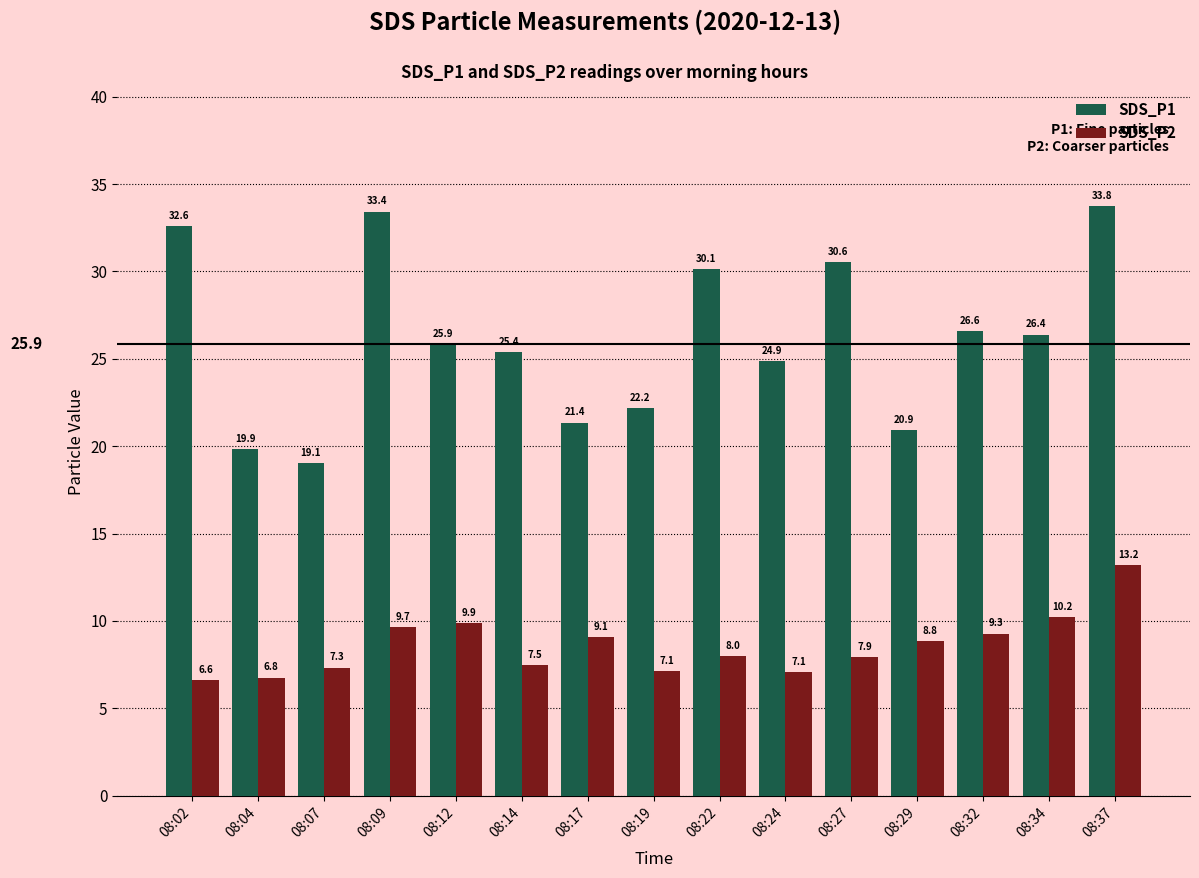

Which series changed the most between 08:34 and 08:37?

SDS_P1